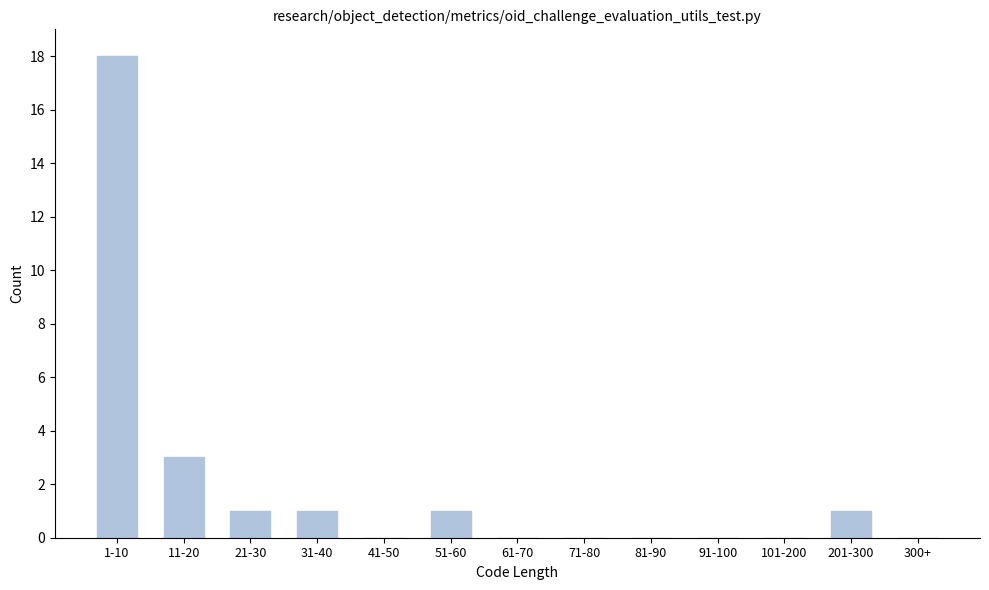

Reading right to left, transcribe all the data shown in this chart.

300+=0	201-300=1	101-200=0	91-100=0	81-90=0	71-80=0	61-70=0	51-60=1	41-50=0	31-40=1	21-30=1	11-20=3	1-10=18